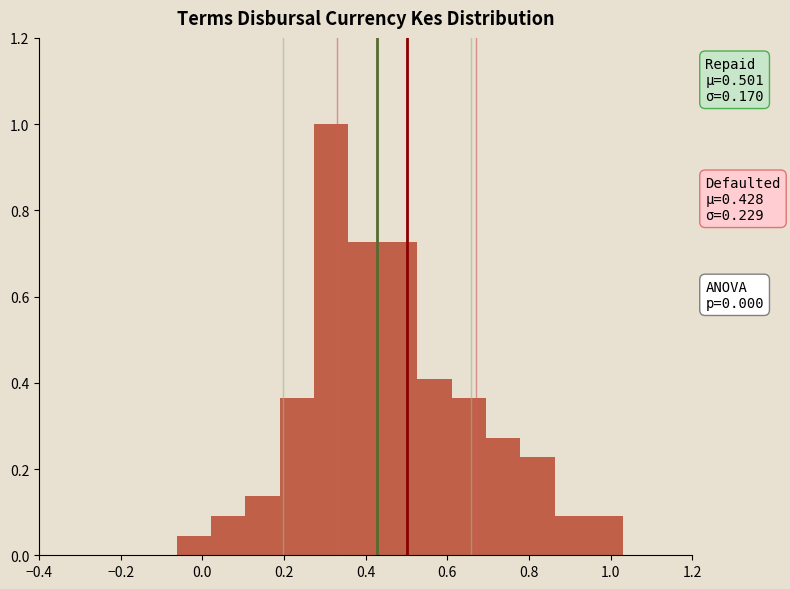

Over which range of the x-axis is the bar tallest?

0.28 to 0.36